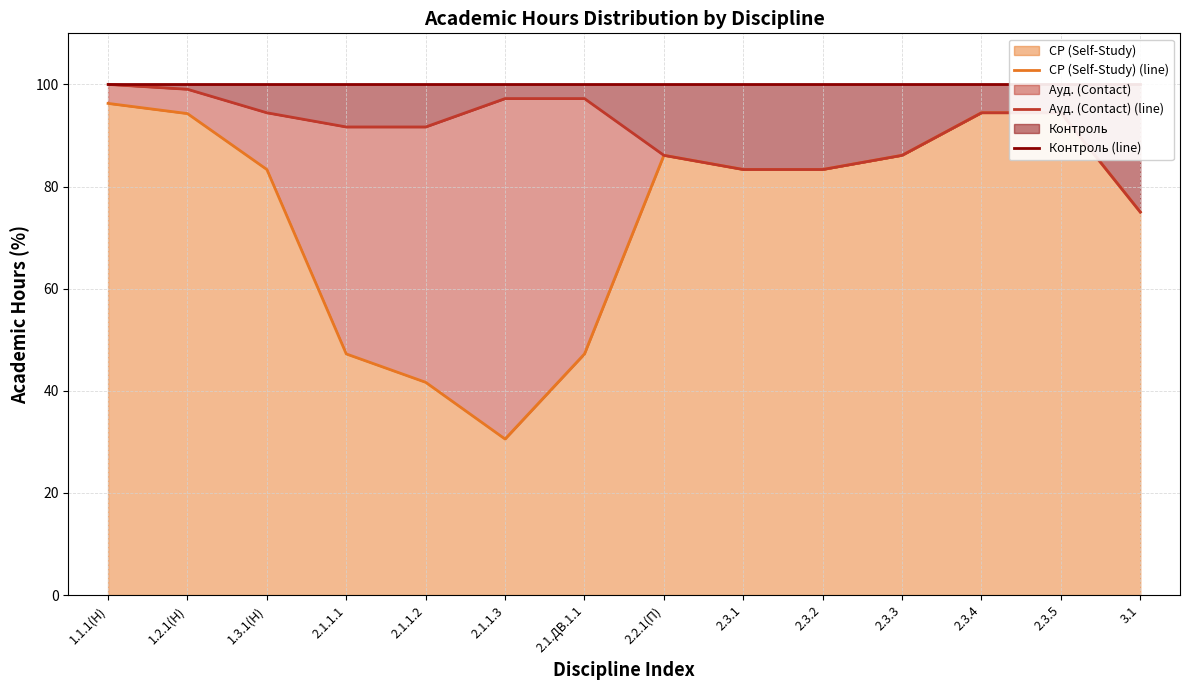

What is the difference between the maximum and minimum values in the Ауд. (Contact) (line) series?

25.0